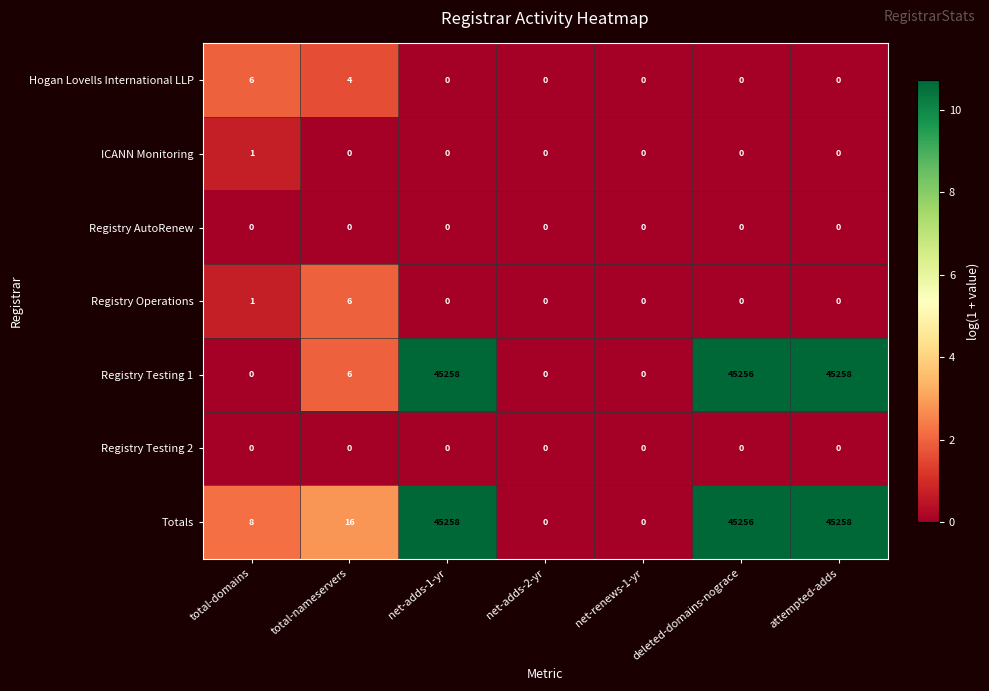

True or false: ICANN Monitoring has a value of -1 at net-renews-1-yr.

False